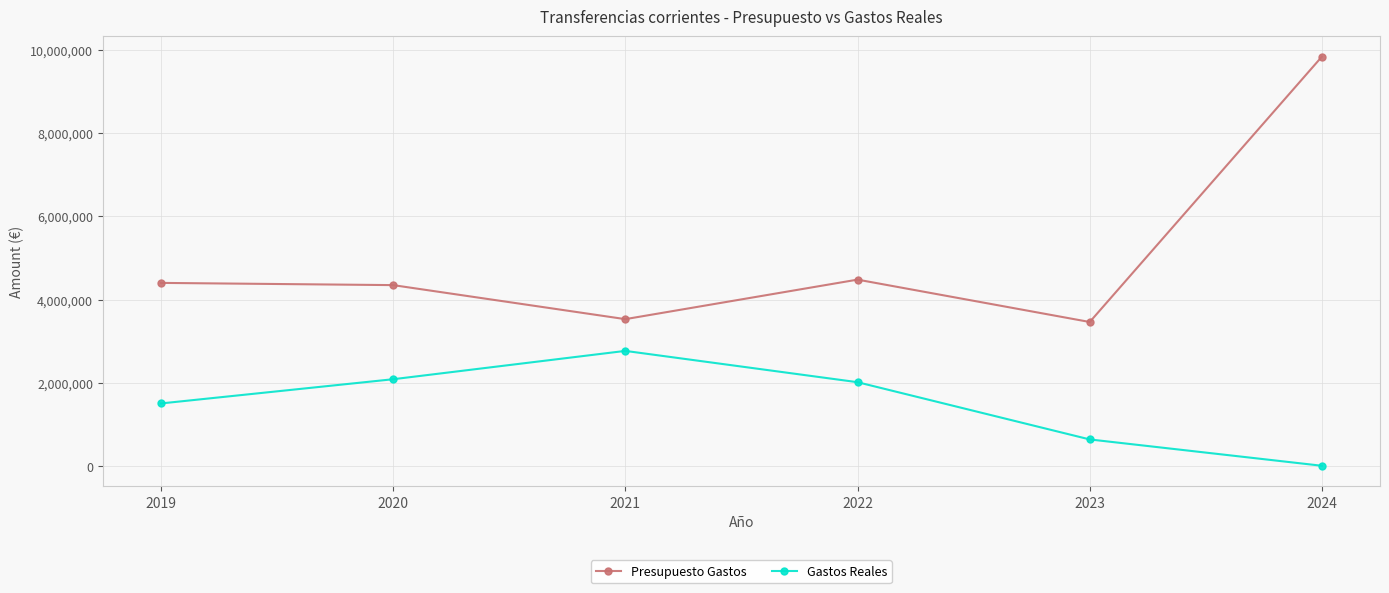

Which series changed the most between 2022 and 2024?

Presupuesto Gastos